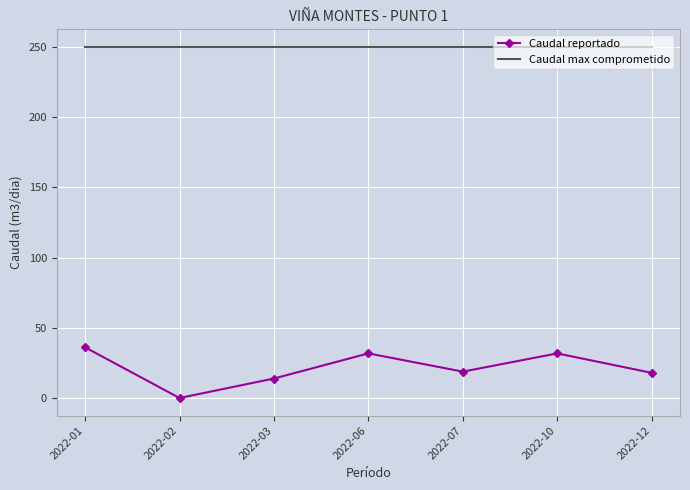

True or false: Caudal reportado and Caudal max comprometido cross at least once.

False